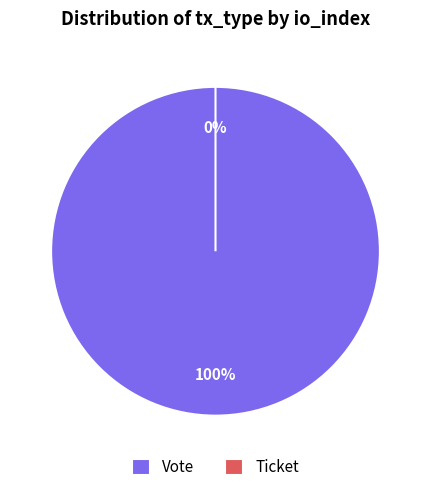

The Ticket slice represents 0% of the pie. True or false?

True